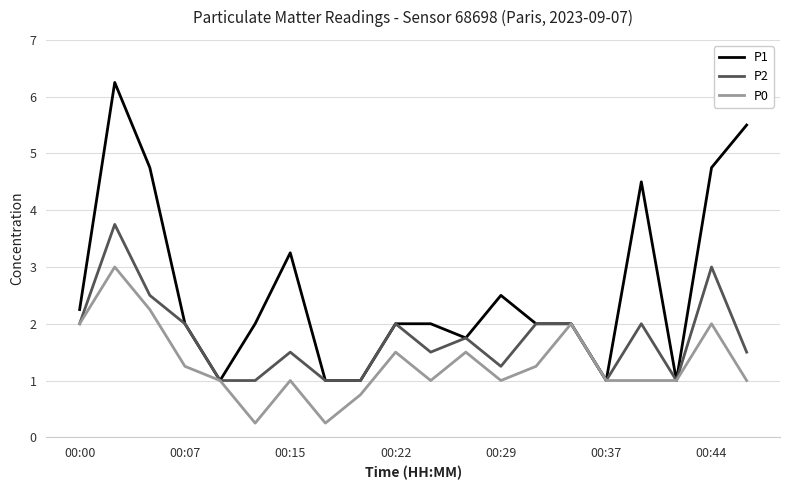

Does the chart display data point markers on the line(s)?

No